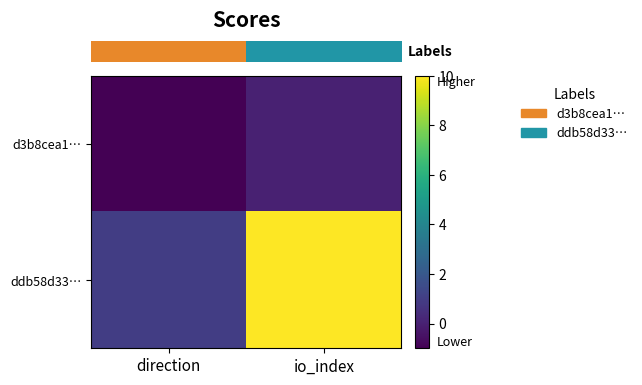

How many categories are shown in the chart?

2